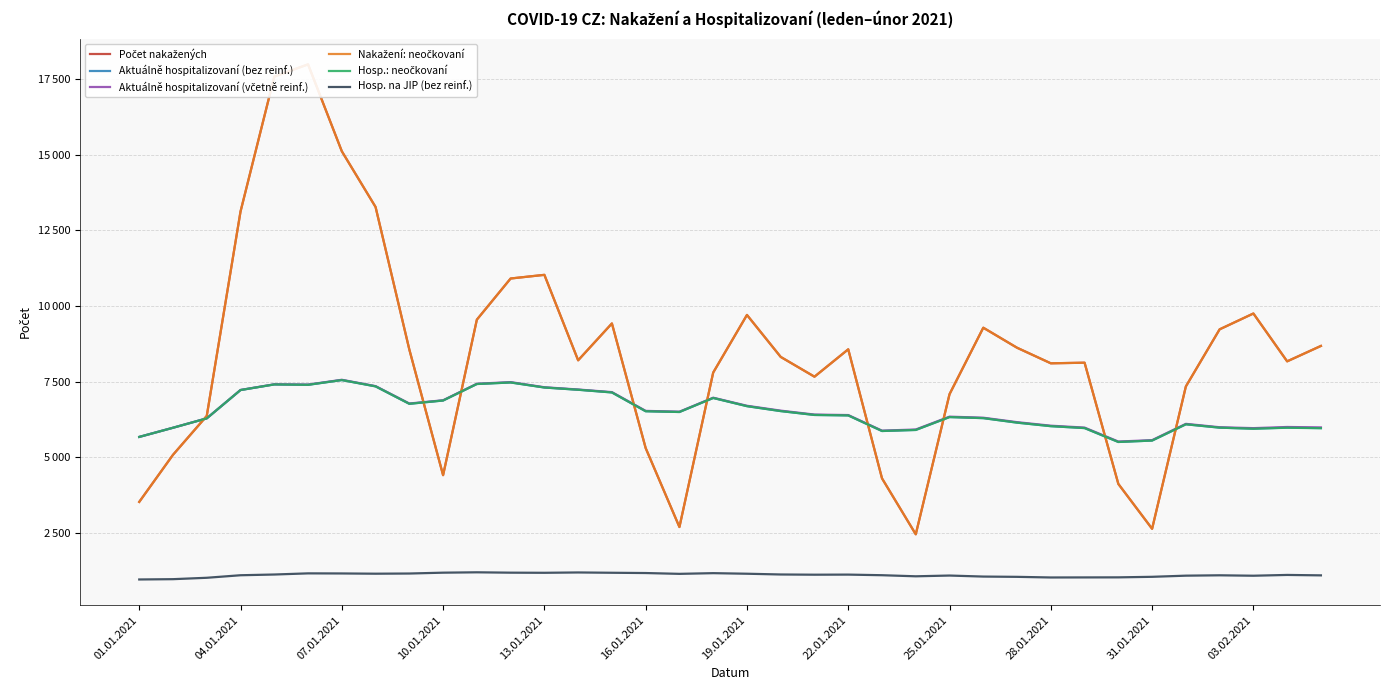

Which series has the largest range (max minus min)?

Počet nakažených